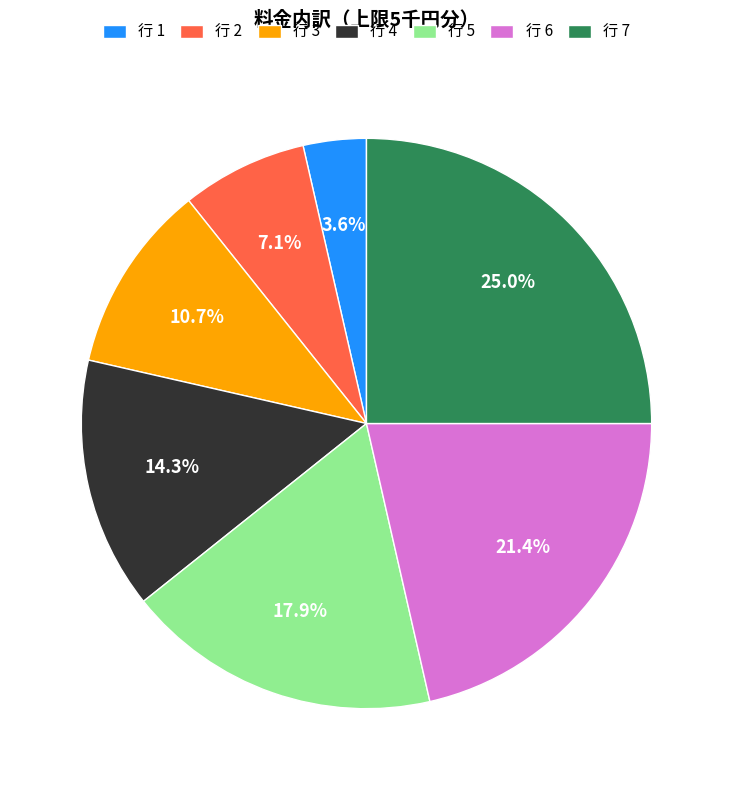

Rank the categories by value from lowest to highest.

行 1, 行 2, 行 3, 行 4, 行 5, 行 6, 行 7